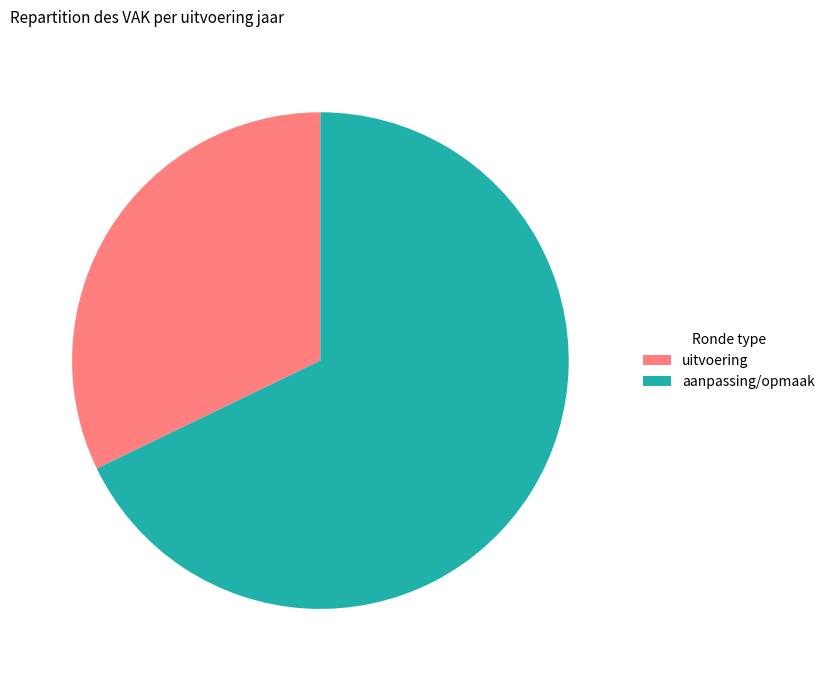

How many slices are in this pie chart?

2